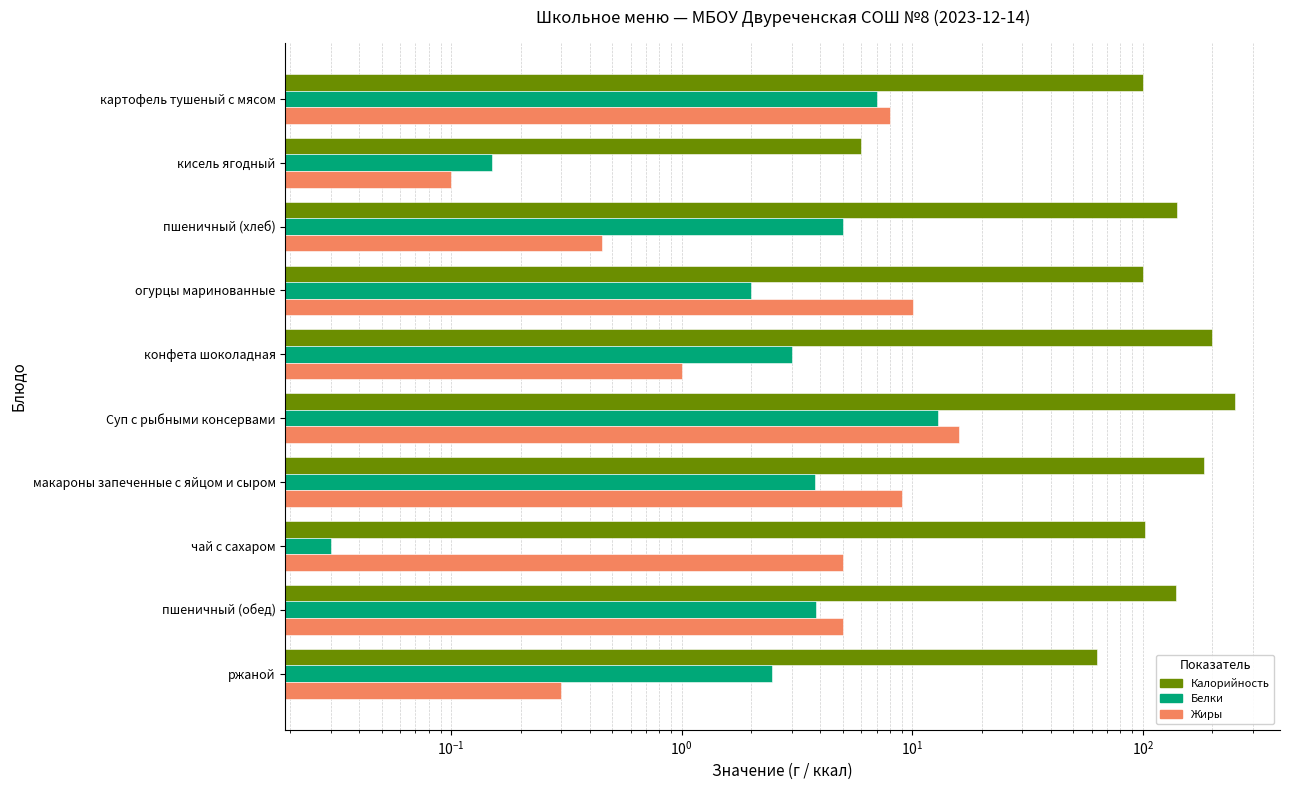

Does the chart contain any negative values?

No